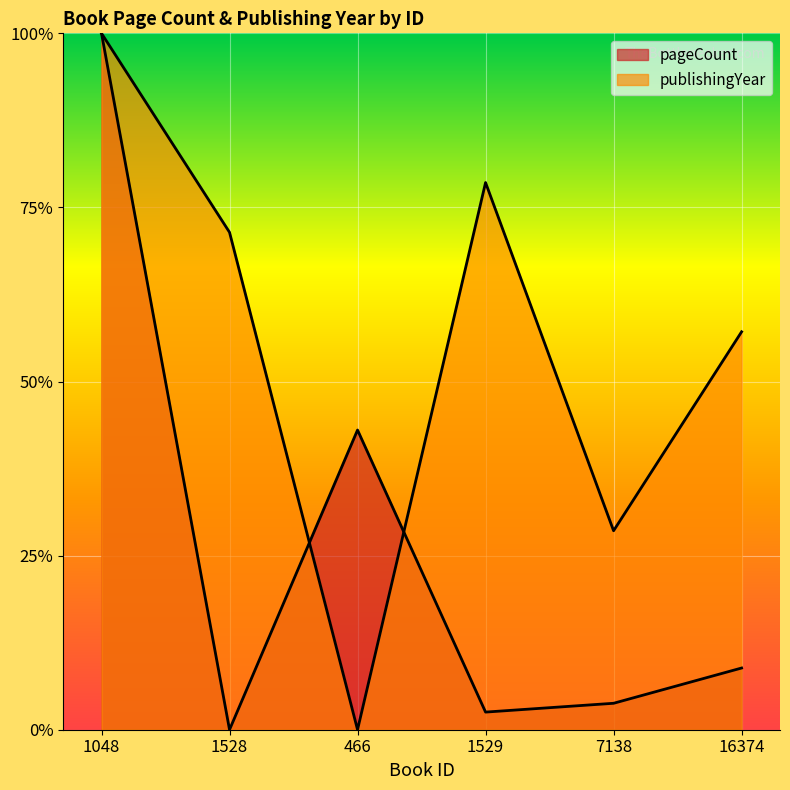

The value of publishingYear at 16374 is 0.8. True or false?

False